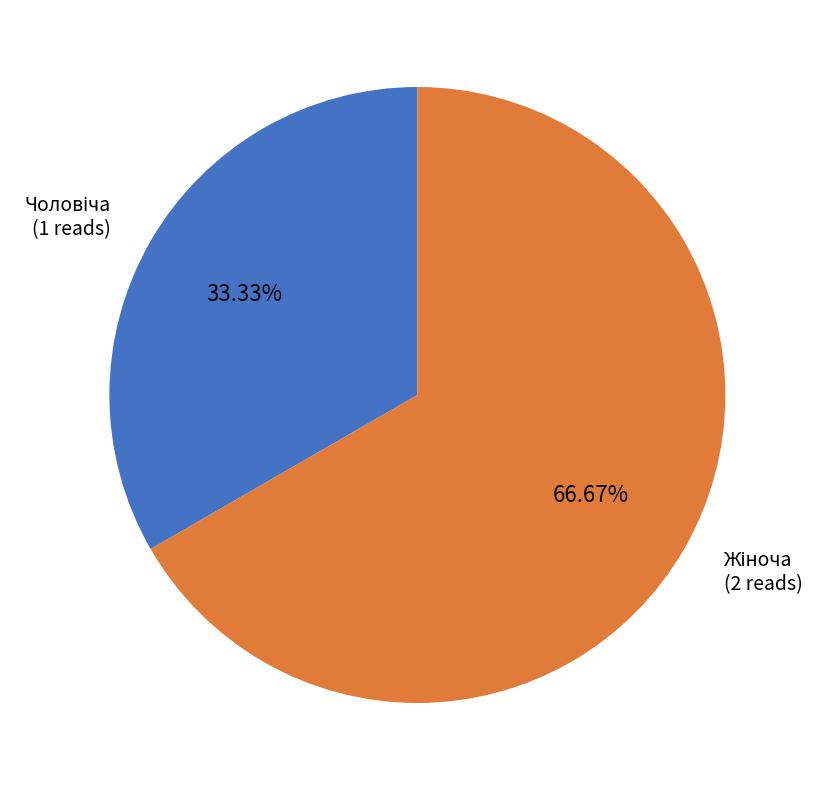

Does any single category account for the majority?

Yes